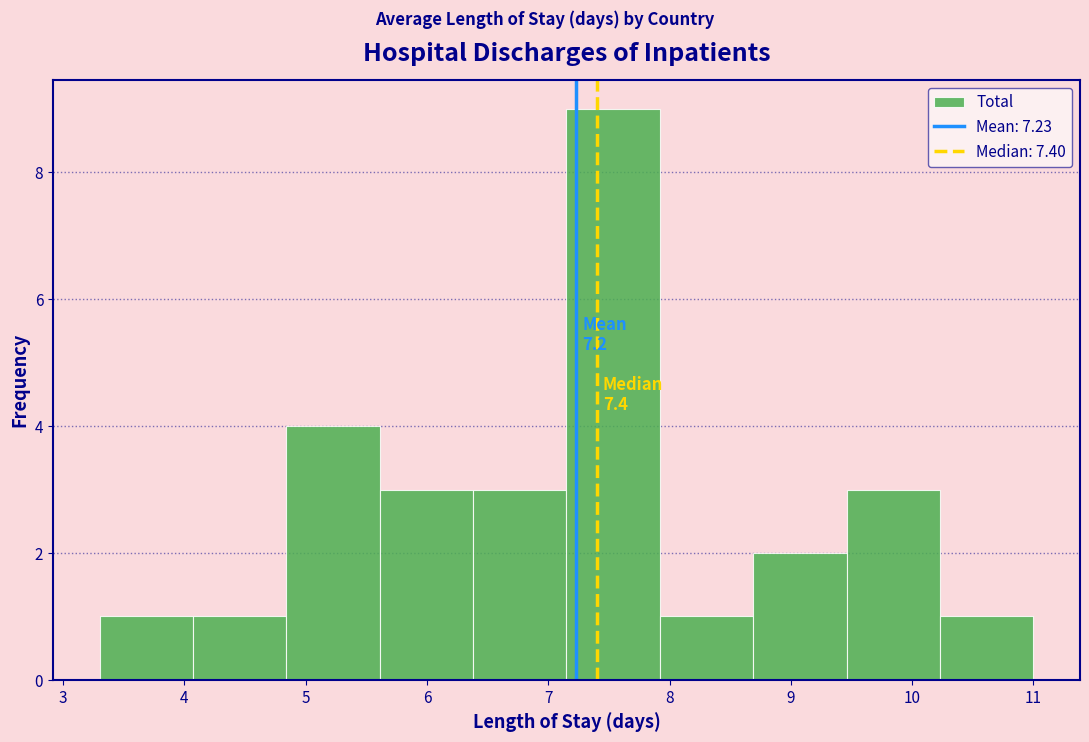

Which range on the x-axis has the tallest bar?

7.15 to 7.92